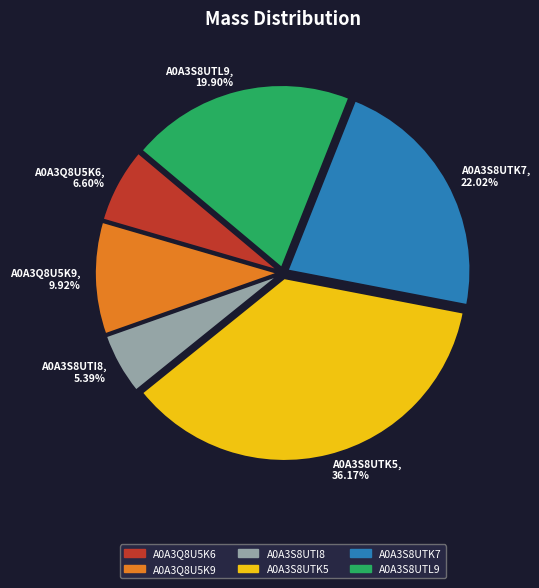

What percentage do A0A3S8UTK5 and A0A3S8UTL9 together represent?

56.1%